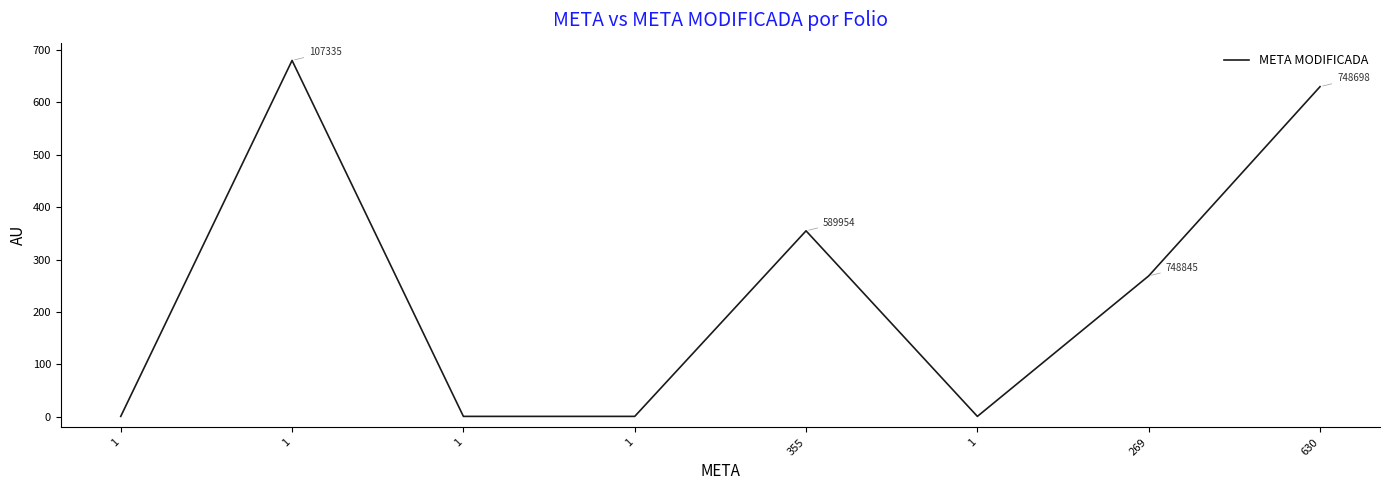

Approximately how many times larger is the value at 630 compared to 1?

630.0